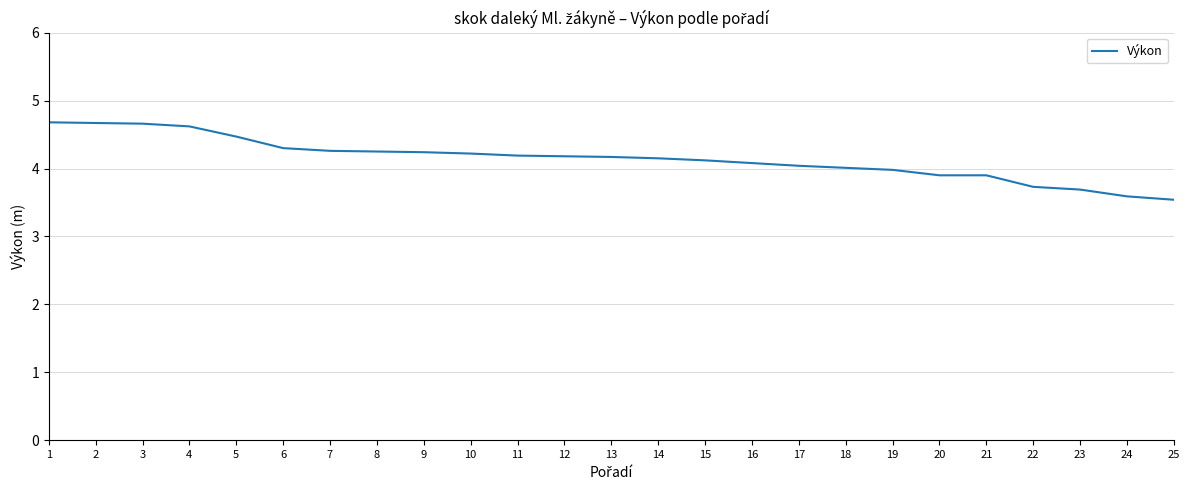

What is the difference between the maximum and minimum values?

1.1